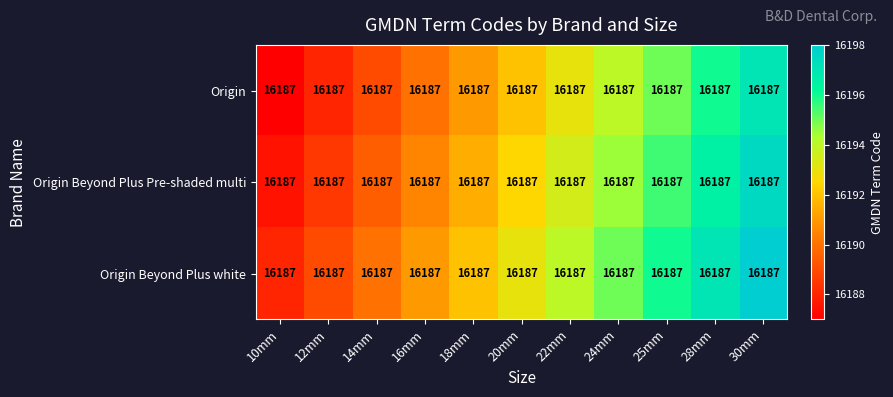

Which category has the highest value across all series?

30mm